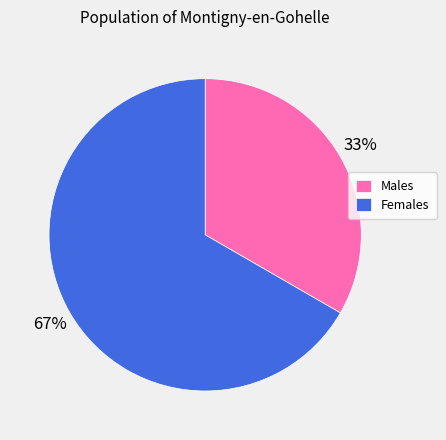

How many segments does this pie chart have?

2